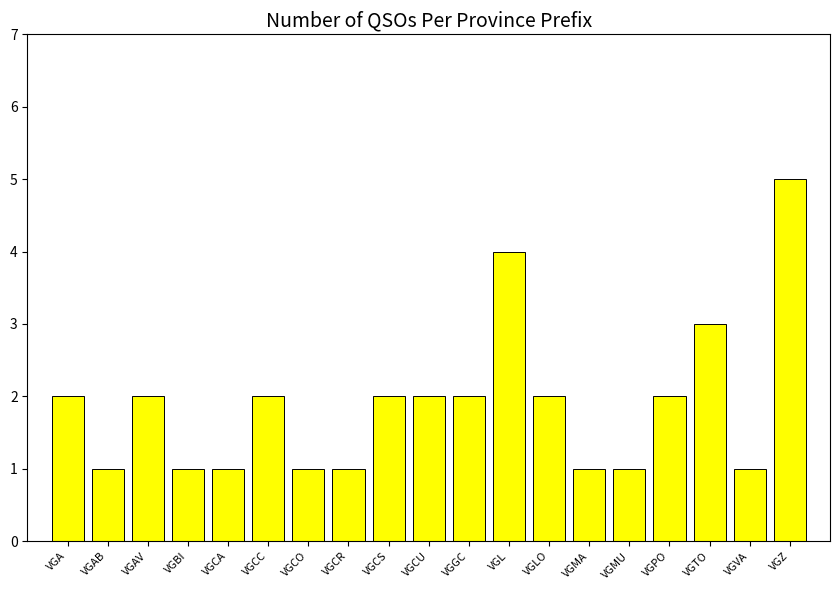

Approximately how many times larger is the value at VGTO compared to VGAB?

3.0